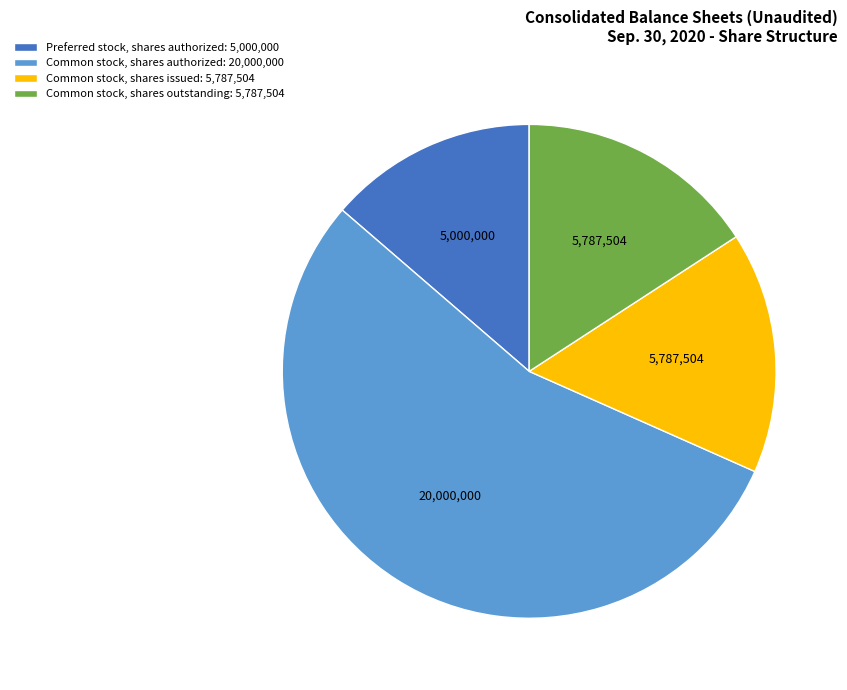

Does Preferred stock, shares authorized: 5,000,000 represent more than half of the total?

No